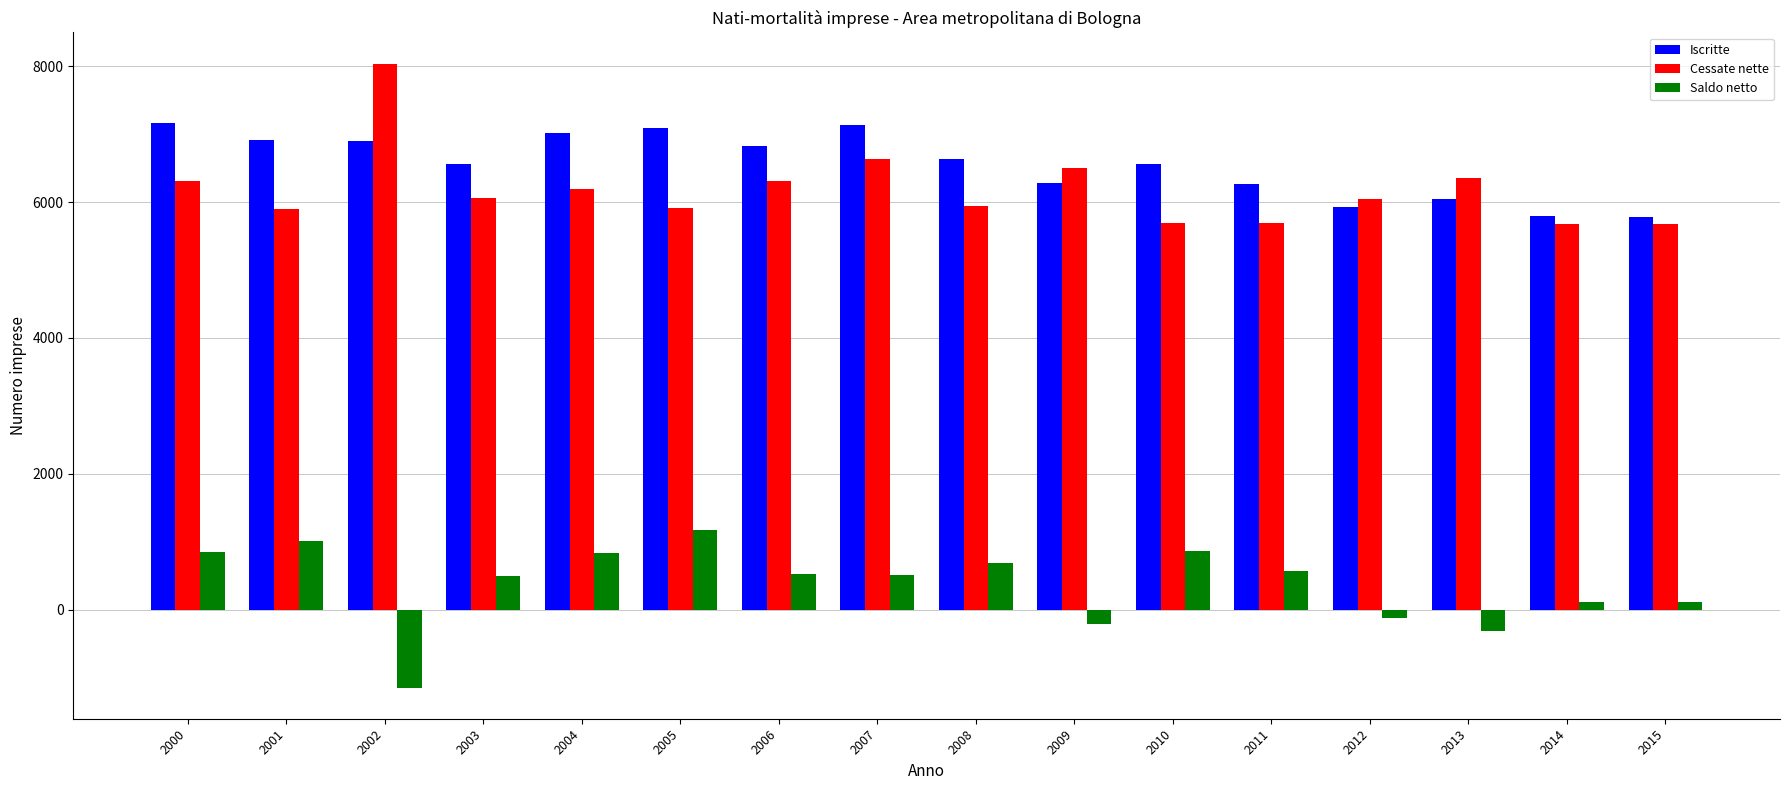

What is the difference between the second highest and minimum values in the Cessate nette series?

958